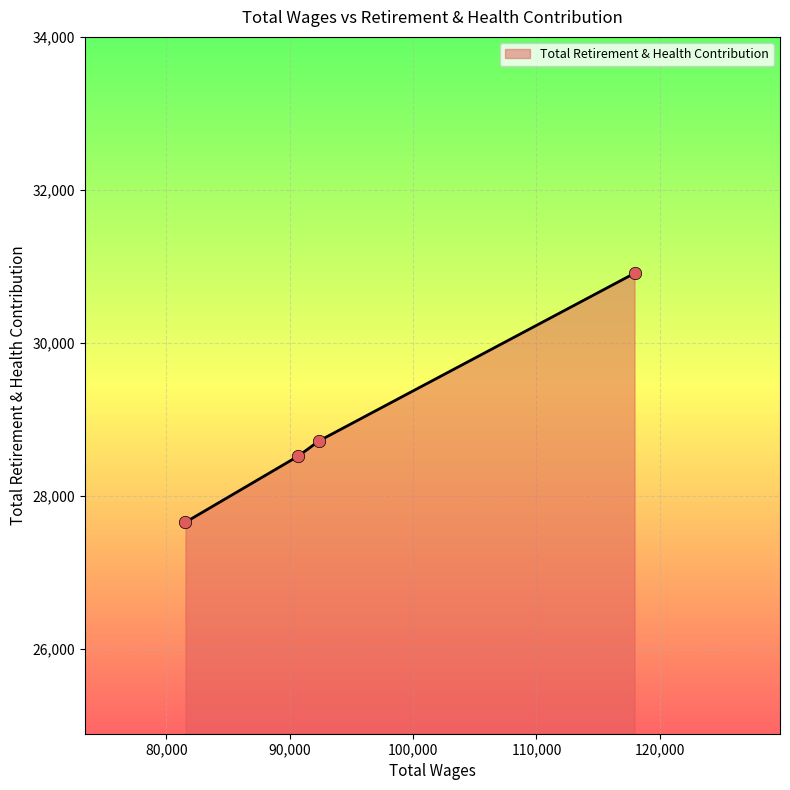

What is the minimum value shown in the chart?

27655